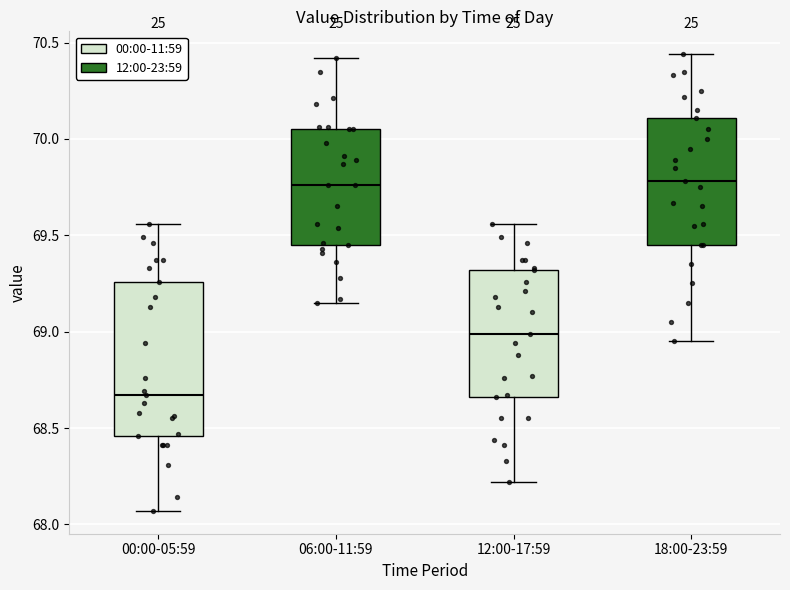

Which box is the tallest, from its lower edge to its upper edge?

00:00-05:59